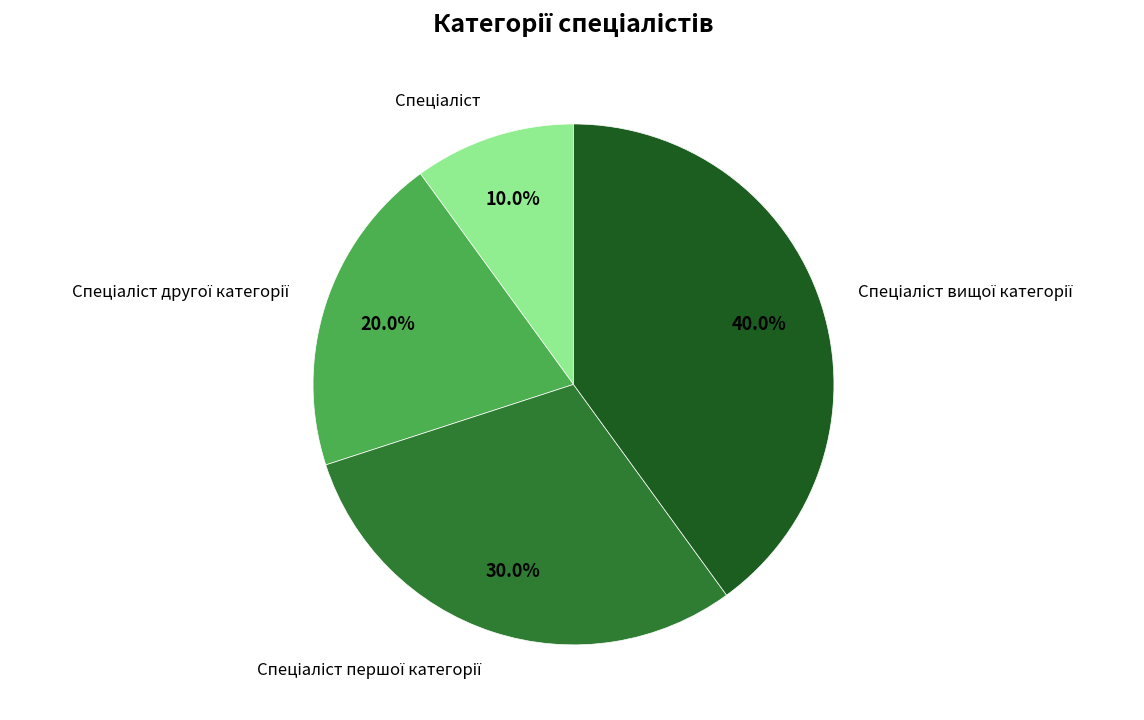

Is there a majority slice in this chart?

No